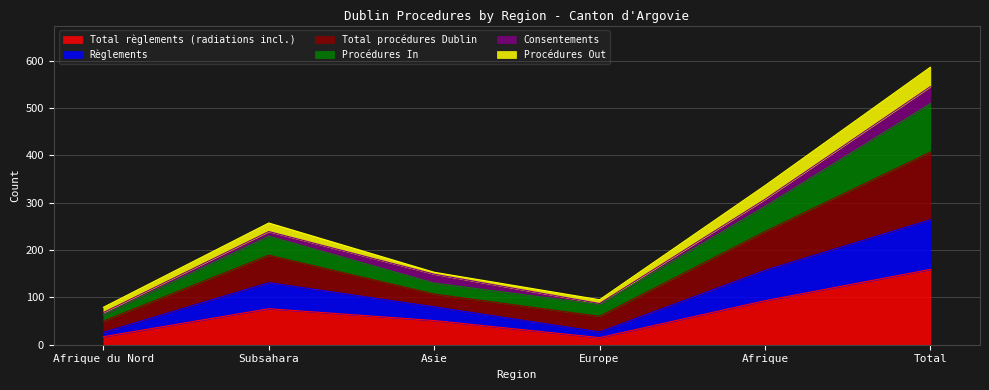

Which category has the highest value in the Total règlements (radiations incl.) series?

Total